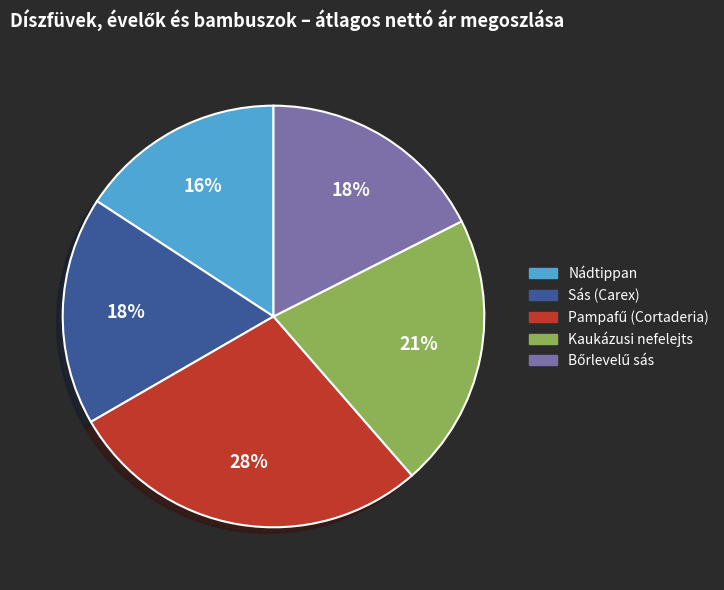

How many slices are in this pie chart?

5